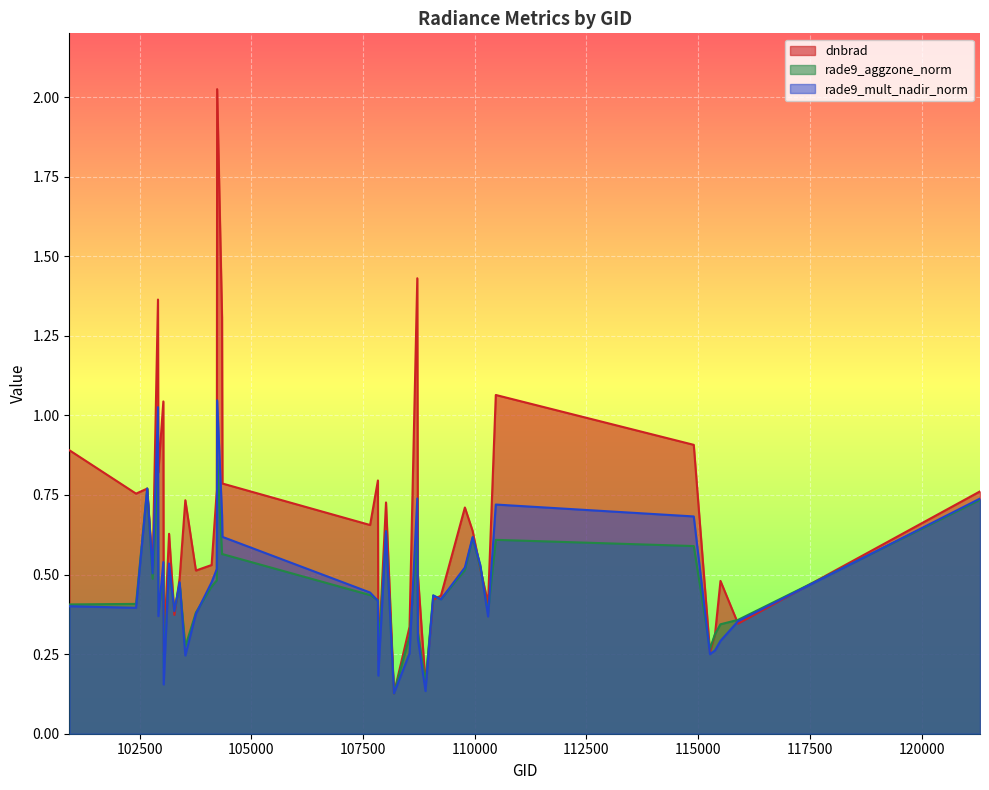

Does the chart display data point markers on the line(s)?

No